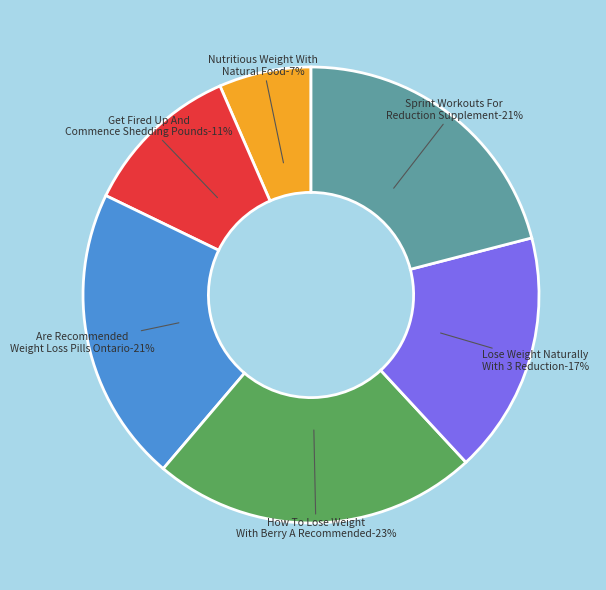

The Get Fired Up And Commence Shedding Pounds slice represents 22% of the pie. True or false?

False